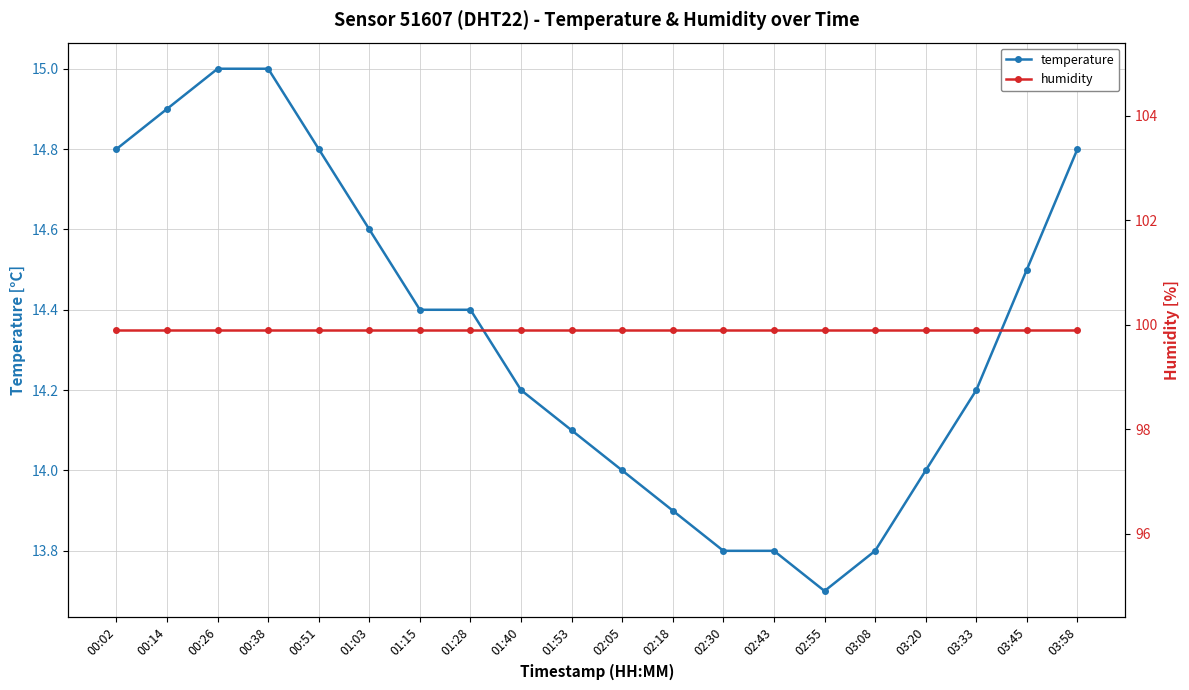

What is the label of the 17th point from the left?

03:20